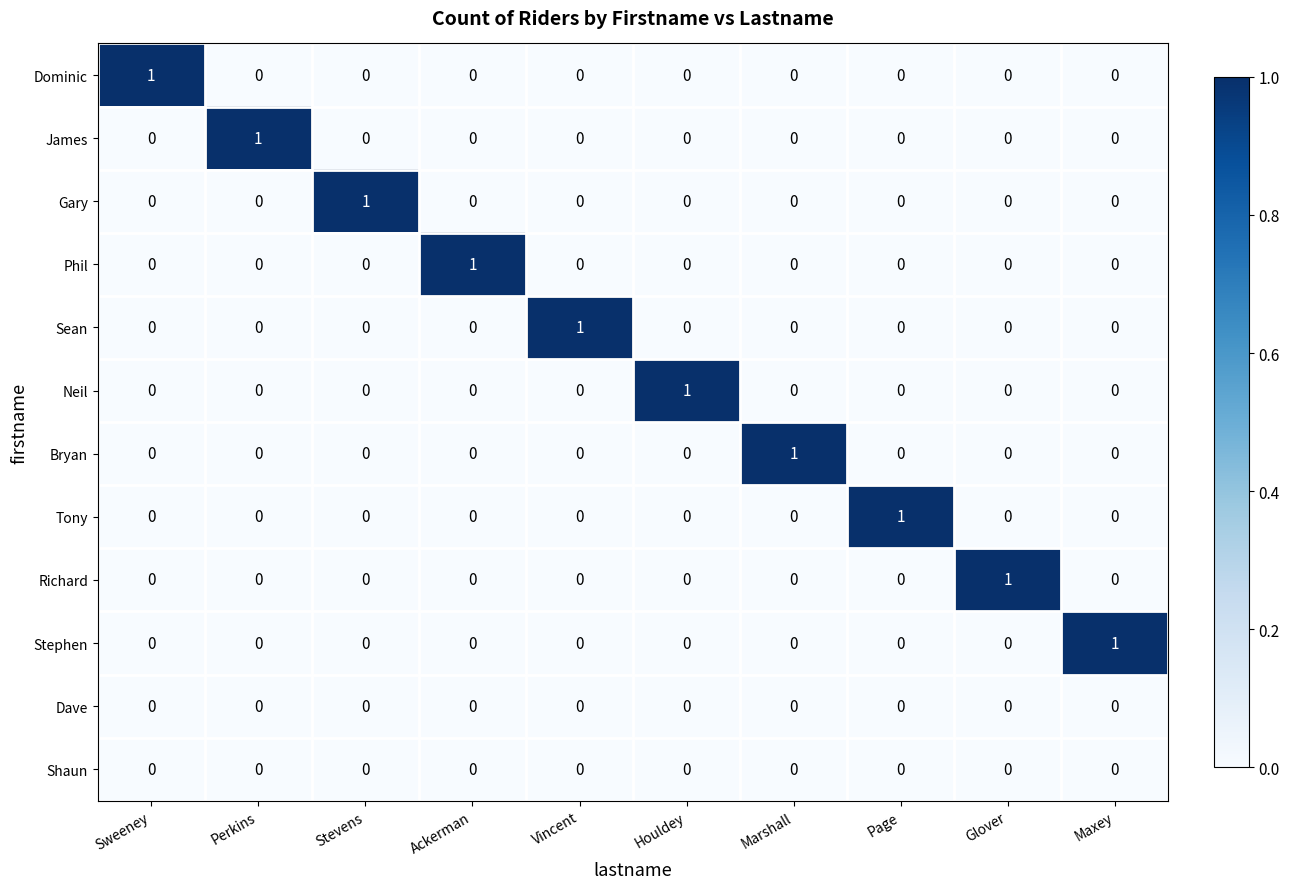

How many Neil values are between 0 and 1?

10